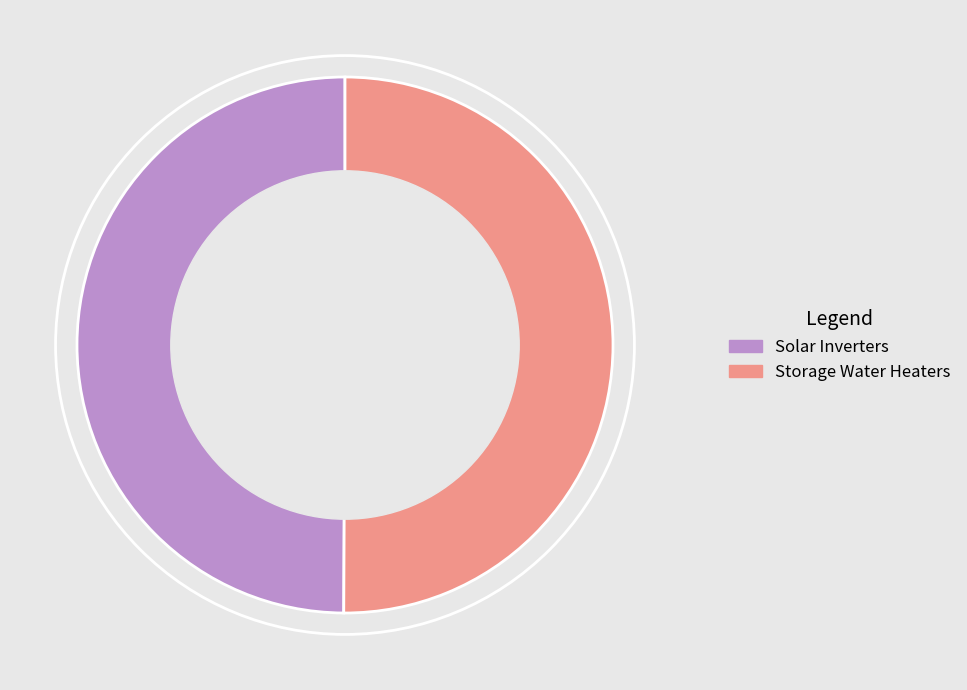

Do Solar Inverters and Storage Water Heaters together represent more than half of the pie?

Yes